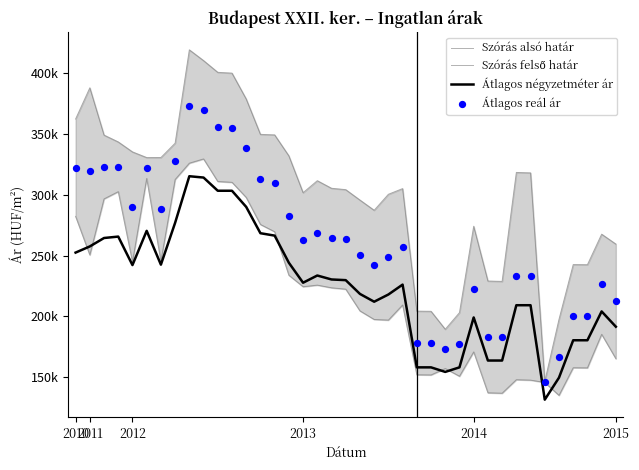

Which series contains the lowest Y value?

Átlagos négyzetméter ár